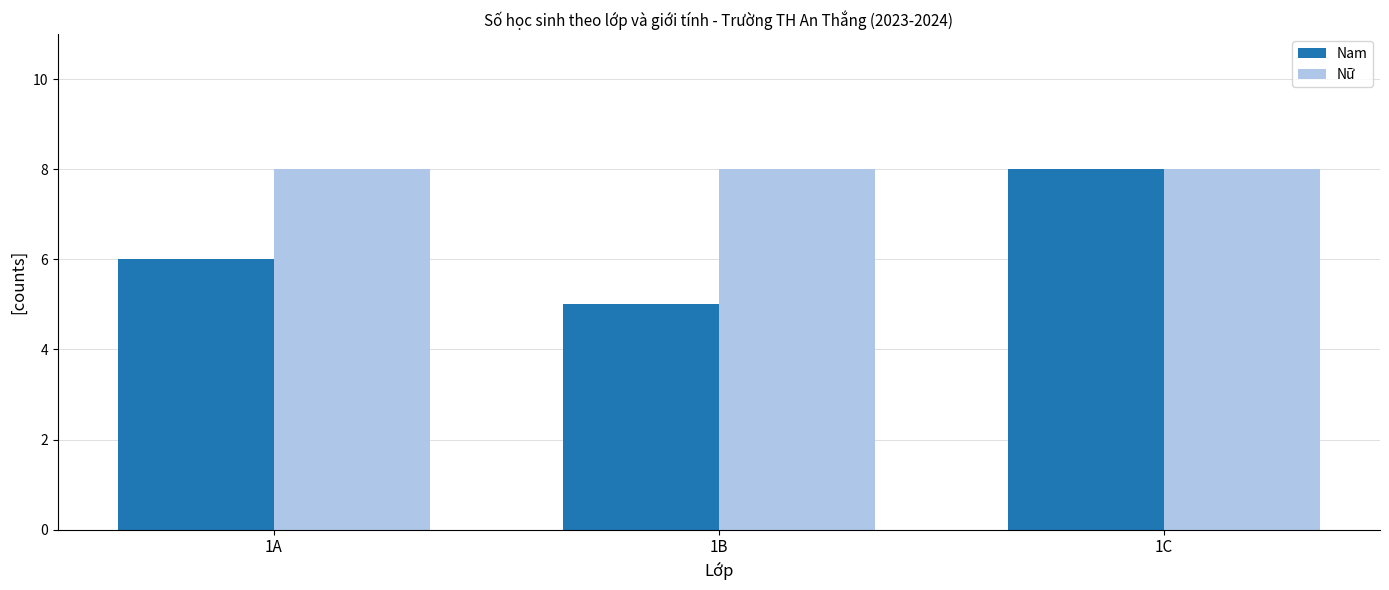

Reading right to left, extract all data points from this chart.

Nam: 8	5	6
Nữ: 8	8	8